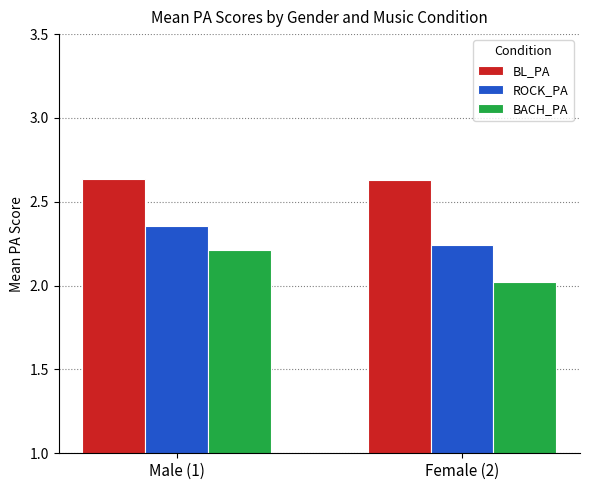

How many bars are there in total?

6